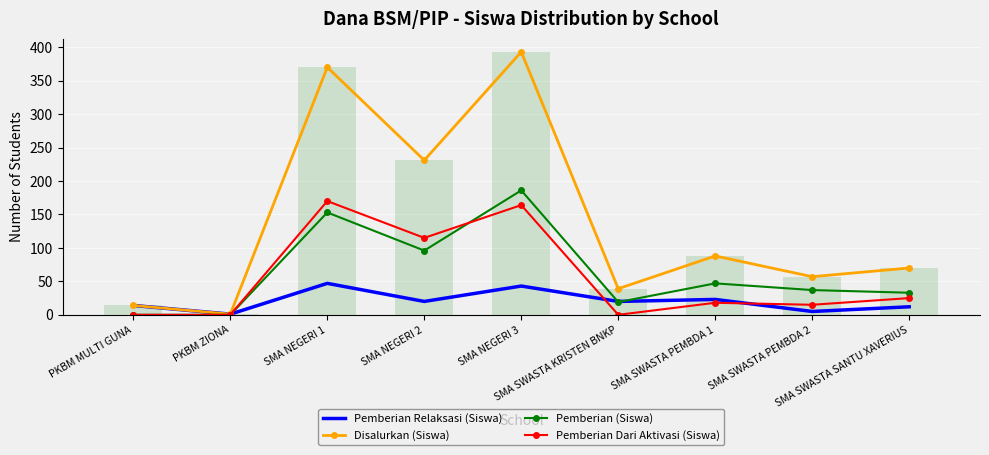

The value of Disalurkan (Siswa) at SMA NEGERI 2 is 313. True or false?

False